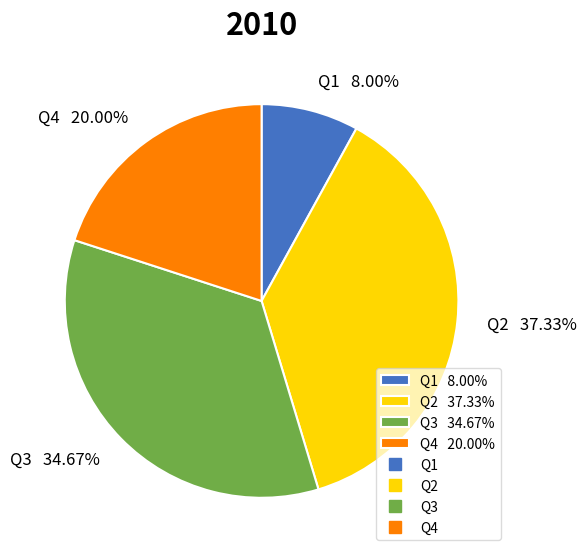

Between Q2 and Q4, which is larger?

Q2